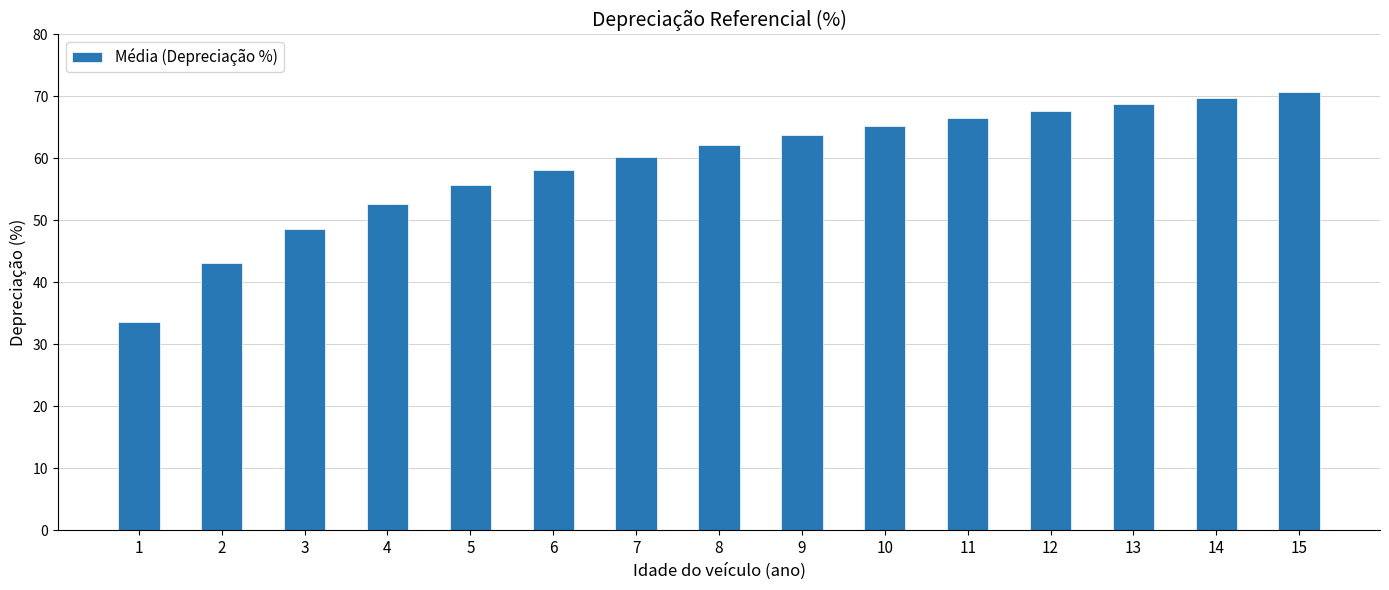

Reading right to left, extract all data points from this chart.

15=70.7	14=69.8	13=68.8	12=67.7	11=66.5	10=65.2	9=63.7	8=62.1	7=60.3	6=58.2	5=55.7	4=52.6	3=48.7	2=43.1	1=33.6